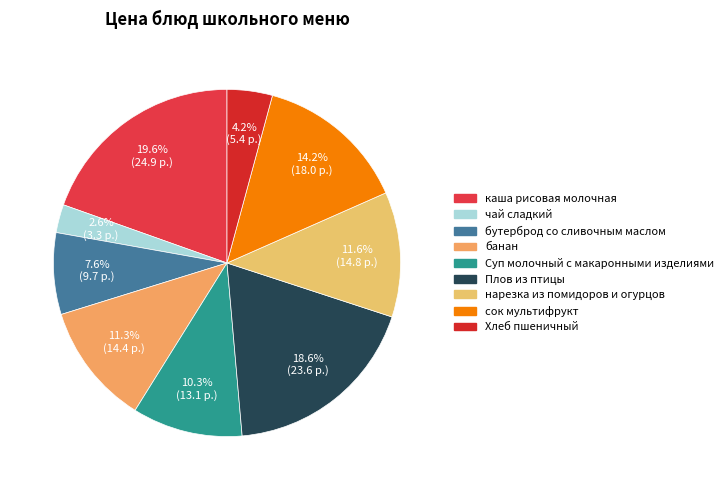

Does банан represent more than half of the total?

No